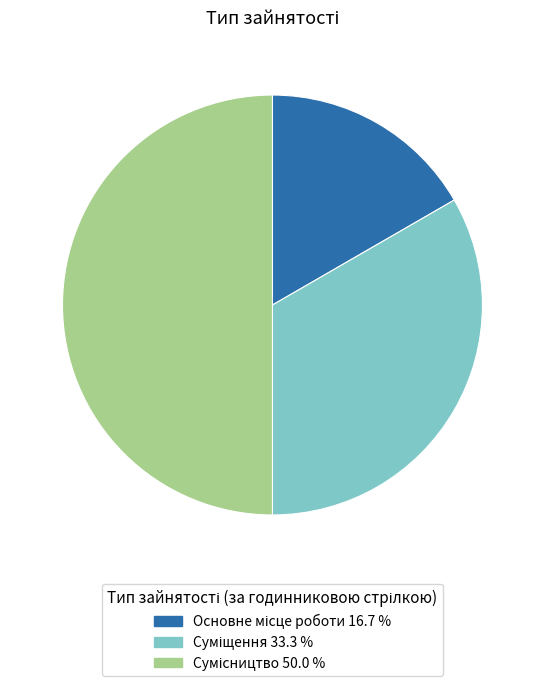

Count the number of slices in the pie.

3